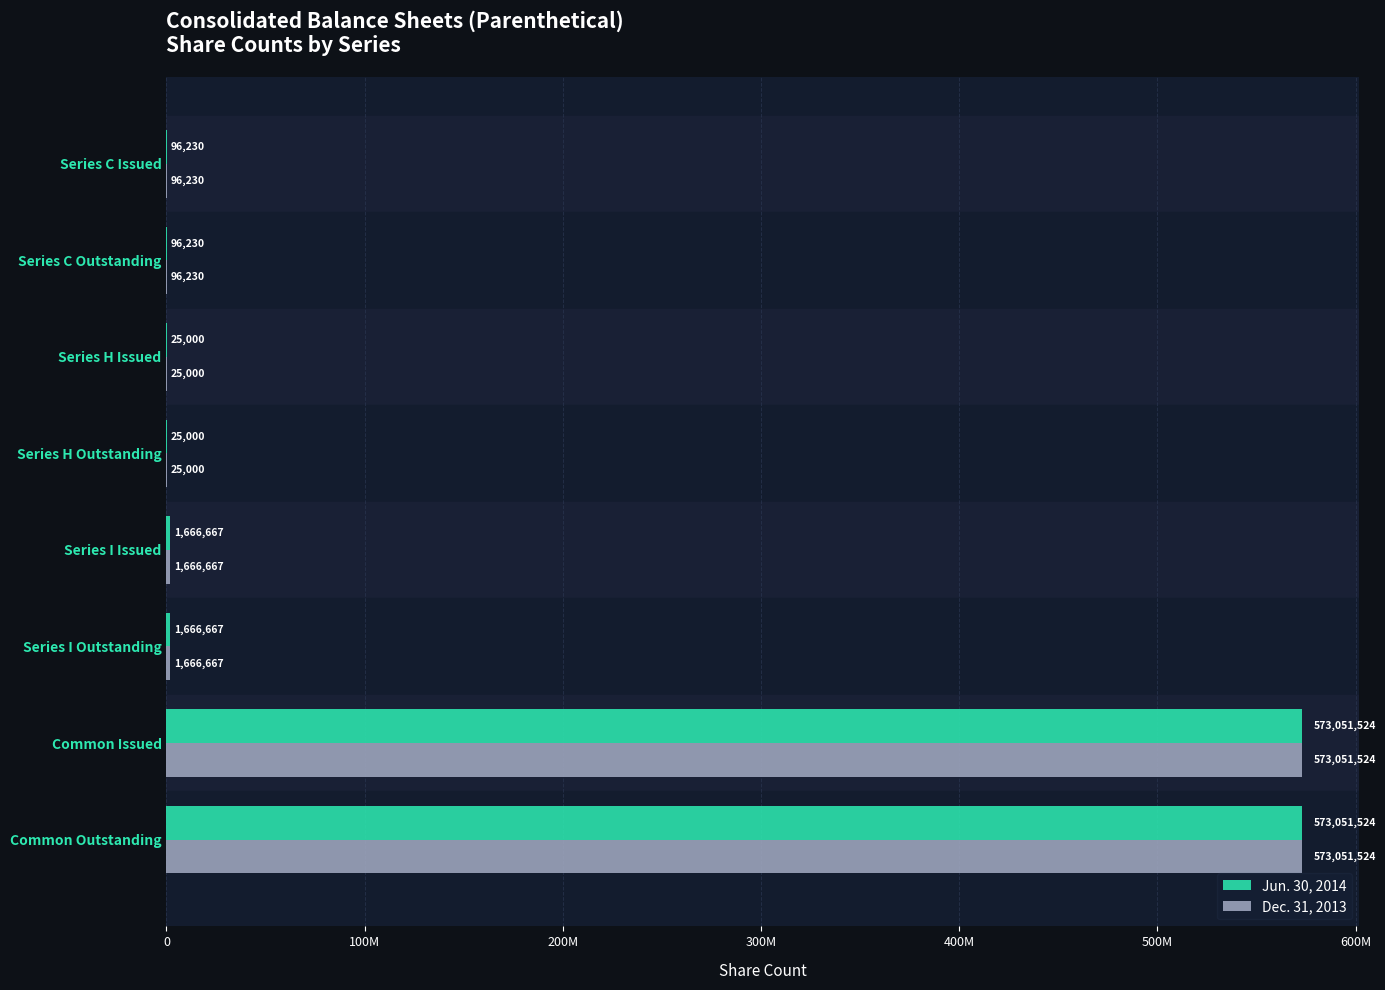

What are all the series names shown in the legend?

Jun. 30, 2014, Dec. 31, 2013